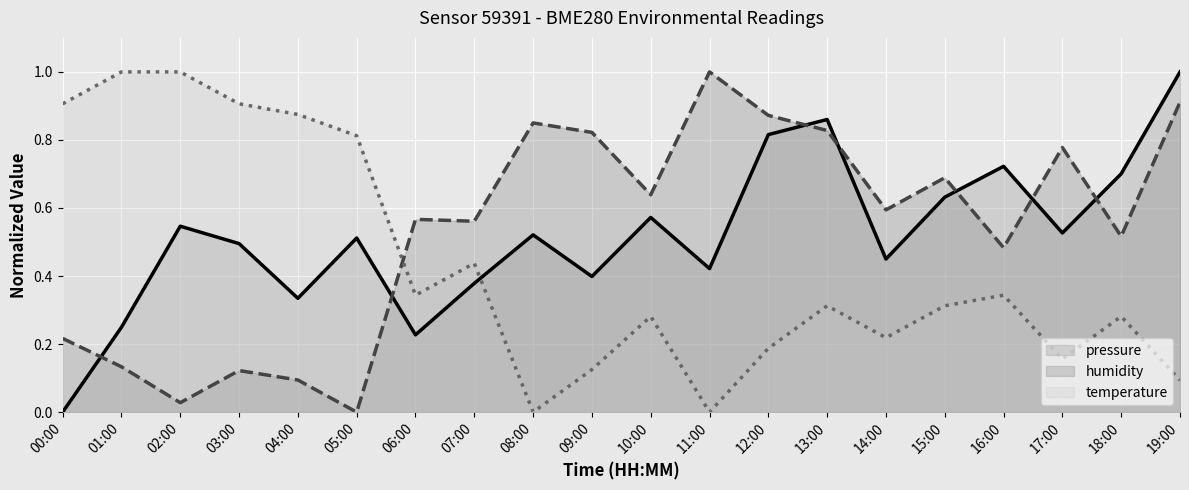

At how many categories does at least one series exceed 0?

20